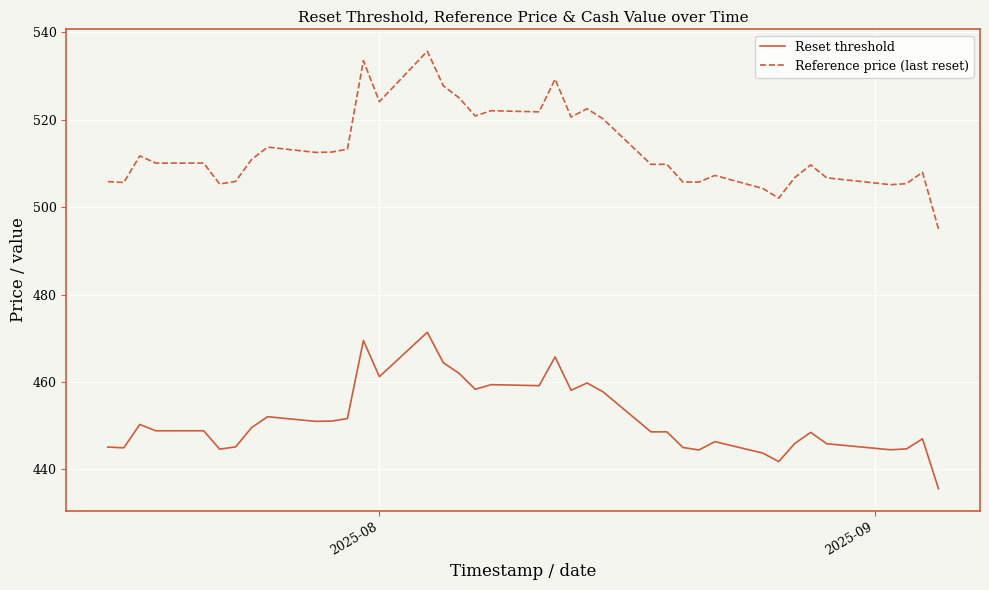

True or false: Reference price (last reset) and Reset threshold intersect in this chart.

False